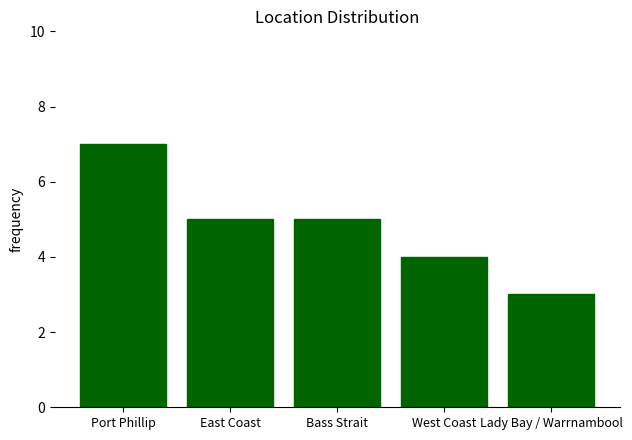

What is the minimum value shown in the chart?

3